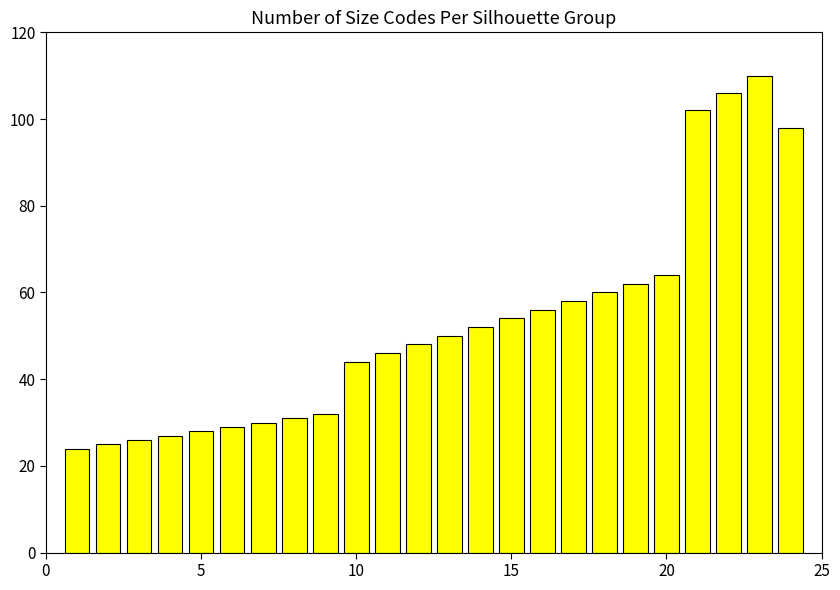

What is the average value?

53